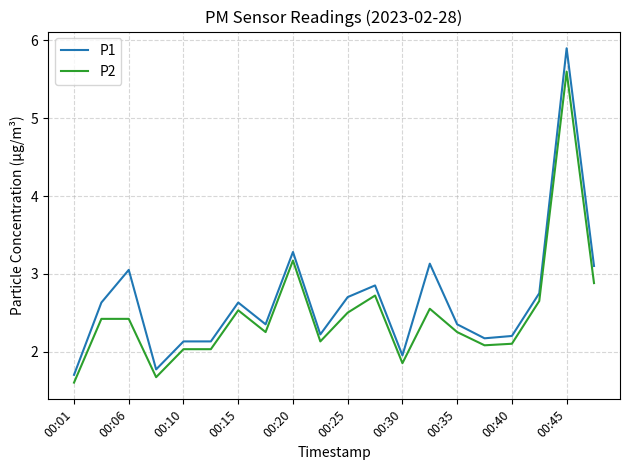

What is the difference between the maximum and minimum values in the P2 series?

4.0